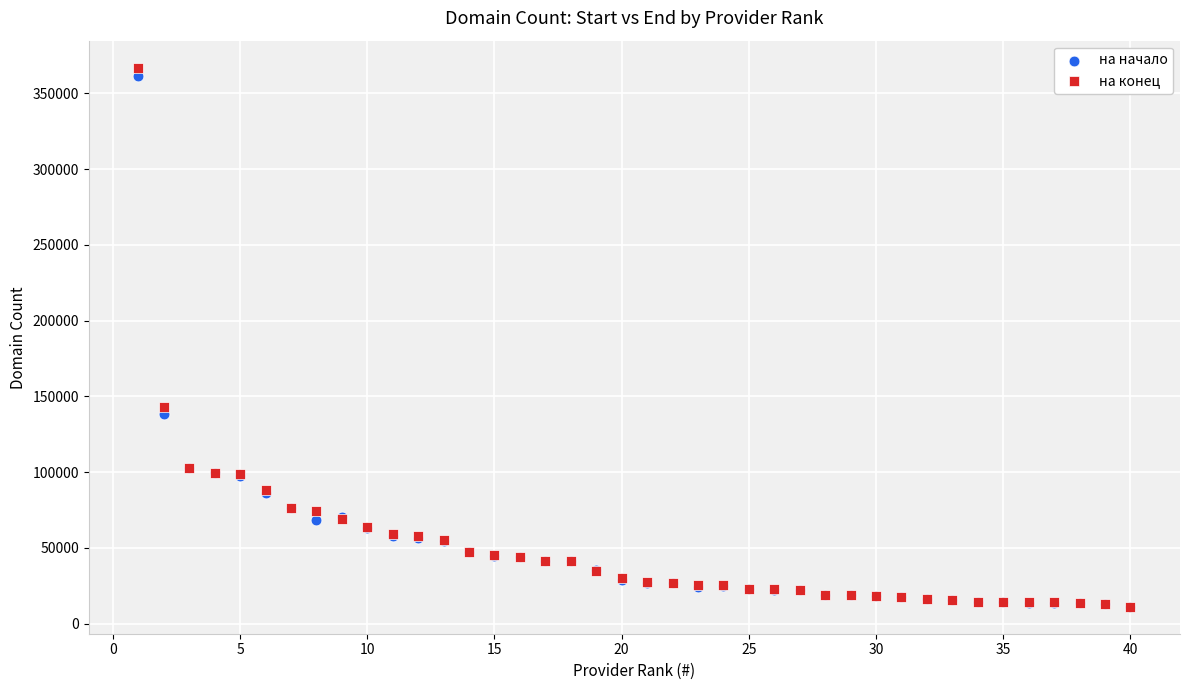

In the на начало series, what Y value is closest to 186510?

138630